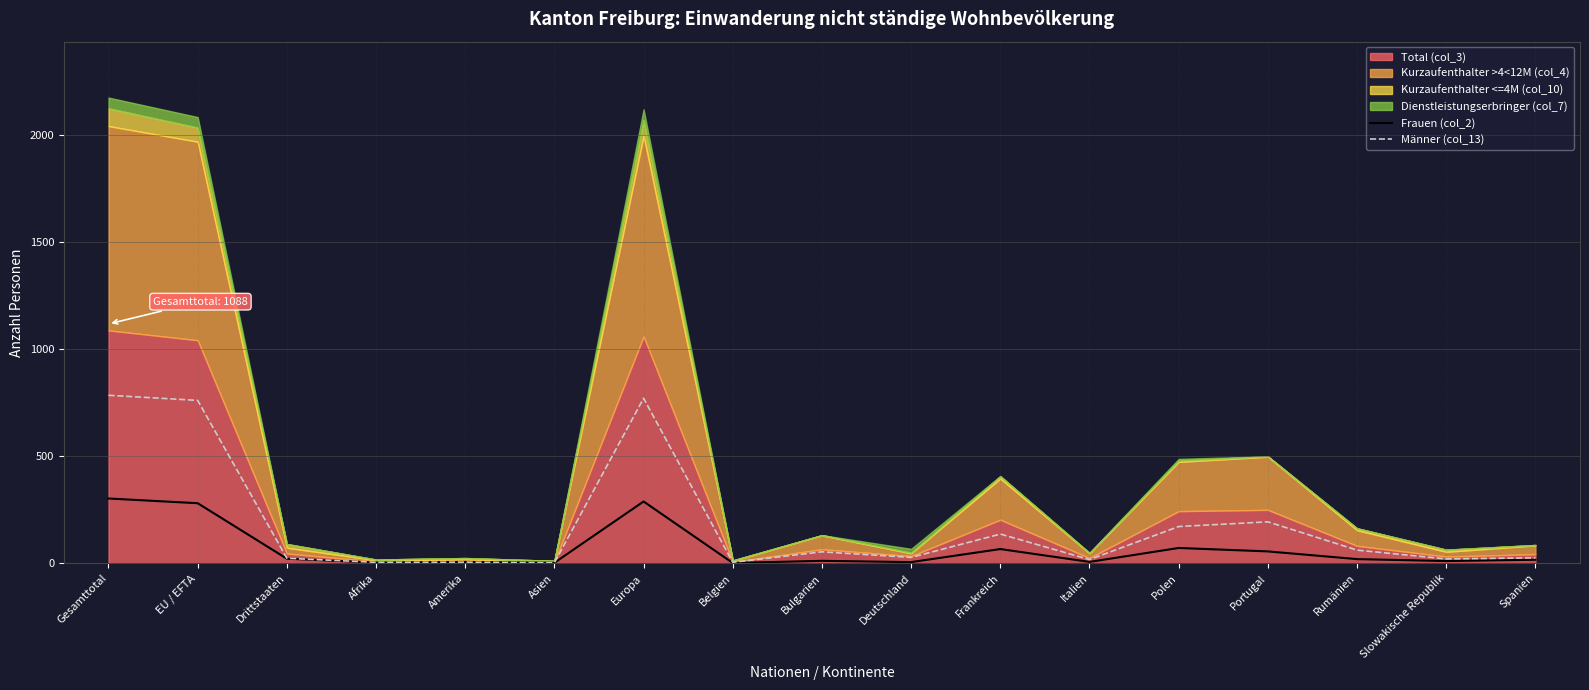

True or false: Frauen (col_2) has a value of 7 at Amerika.

True